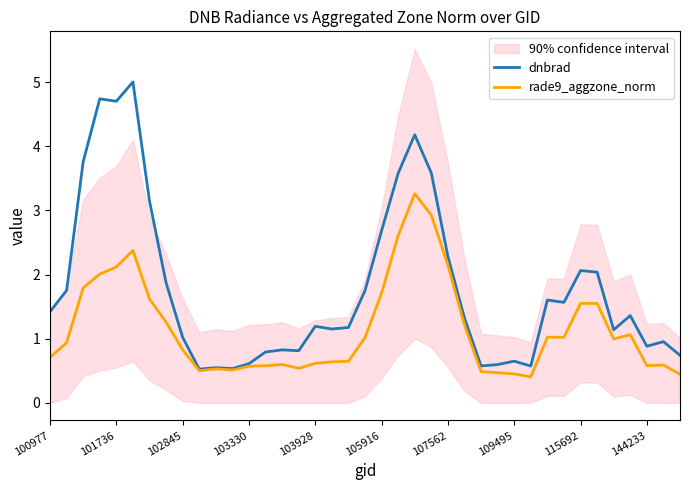

What is the highest value of the rade9_aggzone_norm series?

3.3